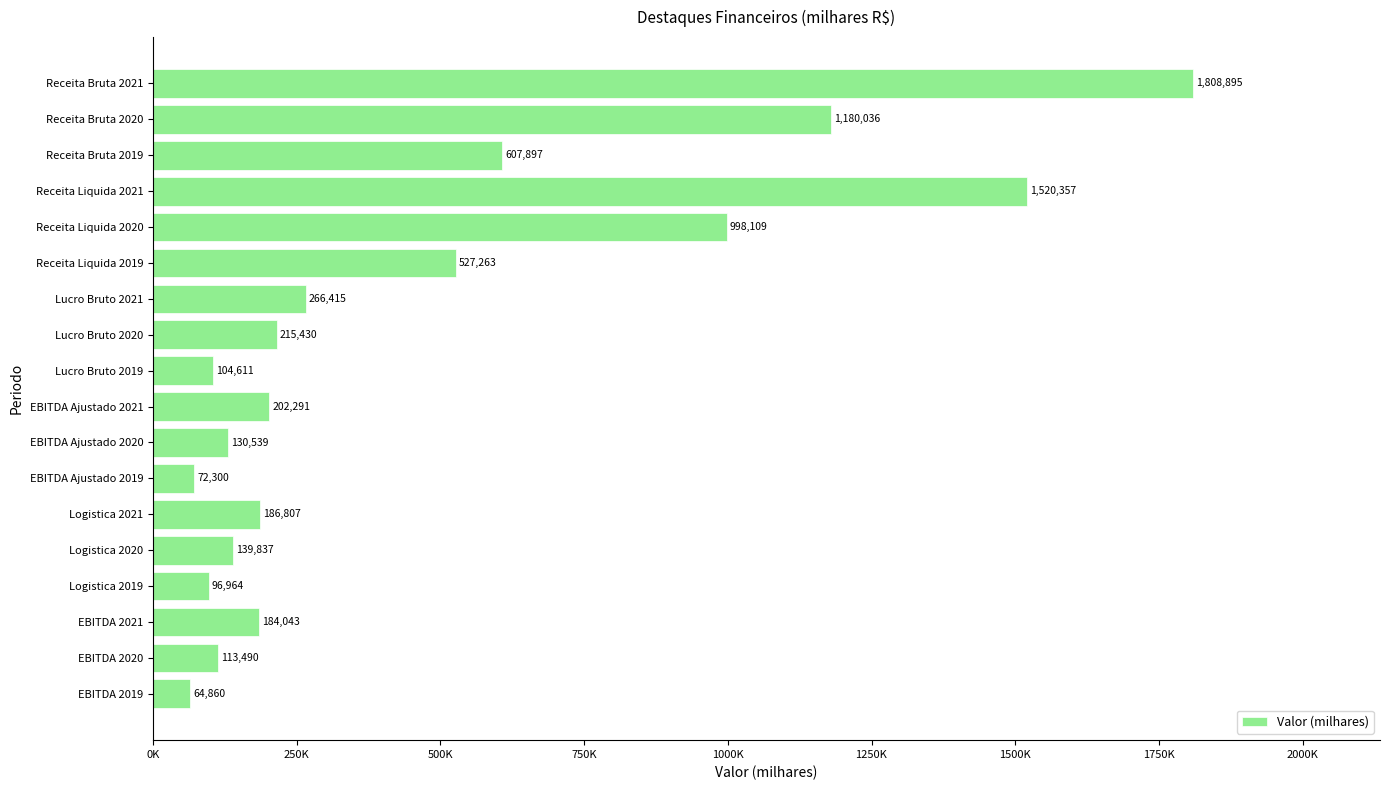

Which category has the lowest value across all series?

EBITDA 2019